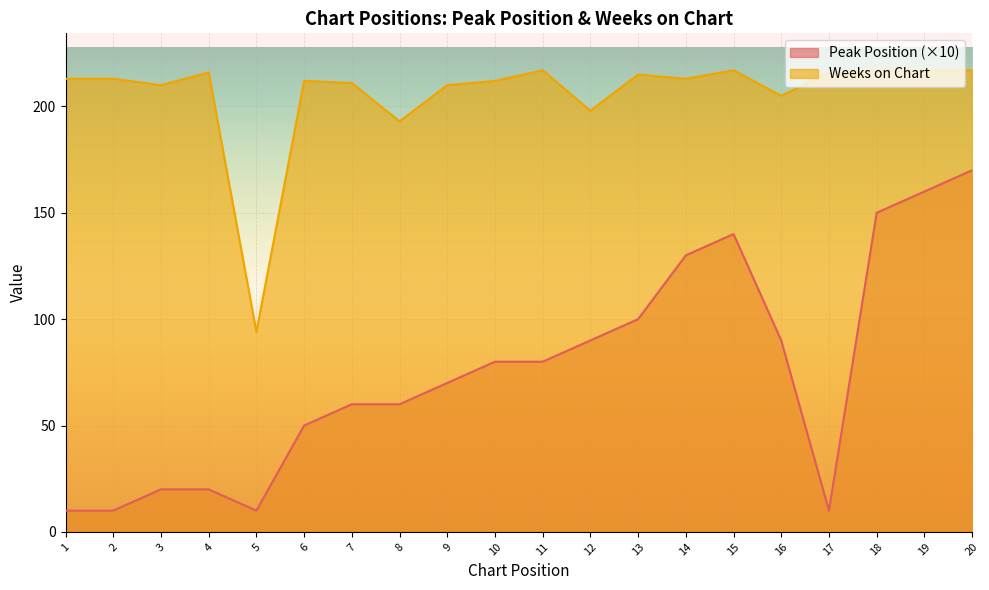

Which label corresponds to the smallest value in the chart?

1